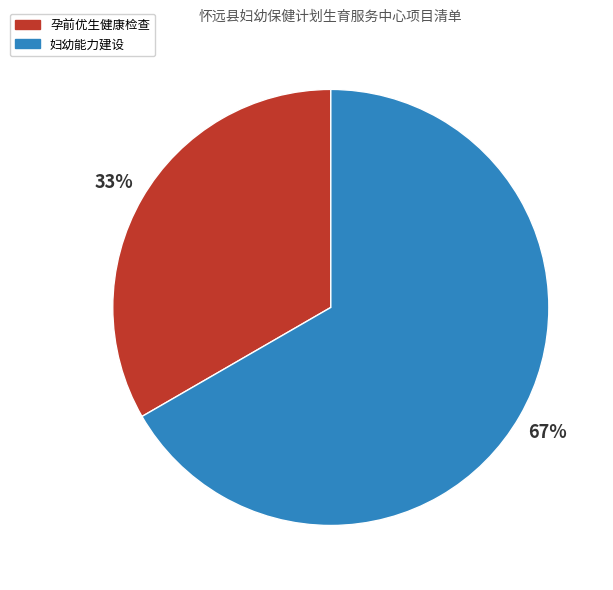

Count the number of slices in the pie.

2